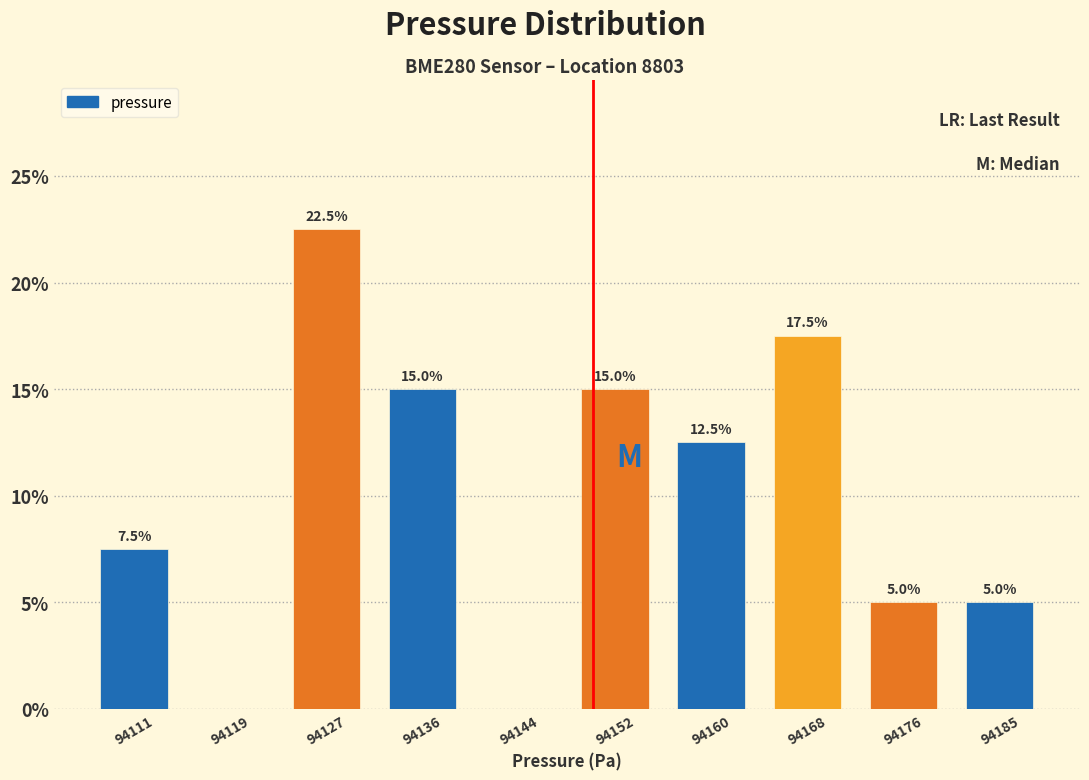

Reading left to right, list all the values displayed in this chart.

94111=7.5	94119=0.0	94127=22.5	94136=15.0	94144=0.0	94152=15.0	94160=12.5	94168=17.5	94176=5.0	94185=5.0